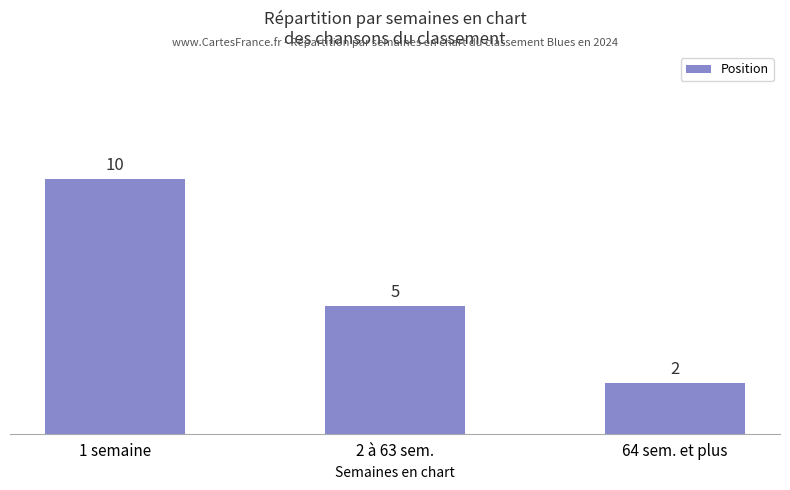

Reading left to right, transcribe all the data shown in this chart.

1 semaine=10	2 à 63 sem.=5	64 sem. et plus=2